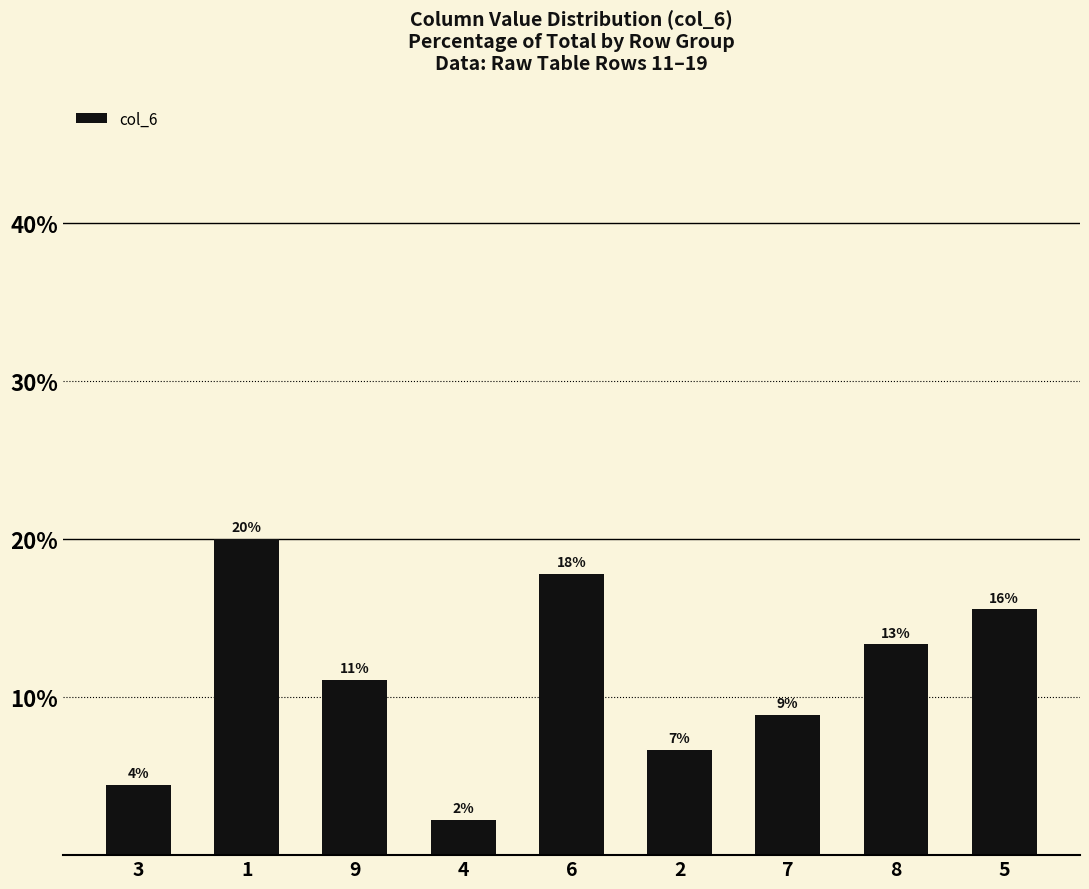

List the labels in order of value, largest first.

1, 6, 5, 8, 9, 7, 2, 3, 4